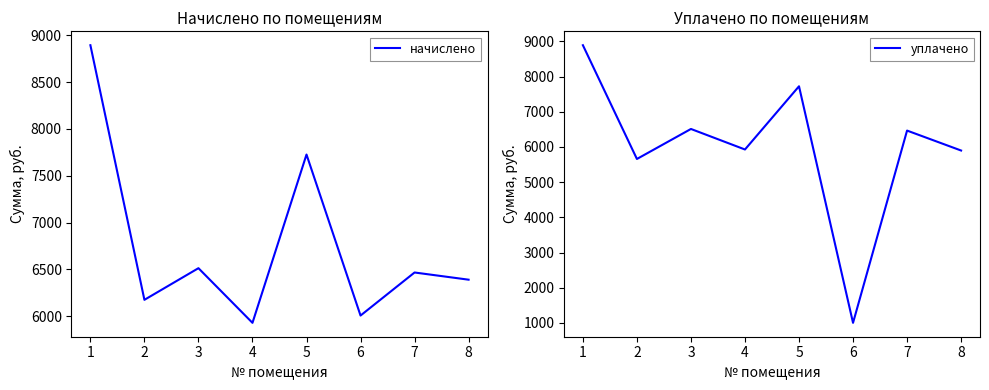

Where is the first local maximum for уплачено?

3